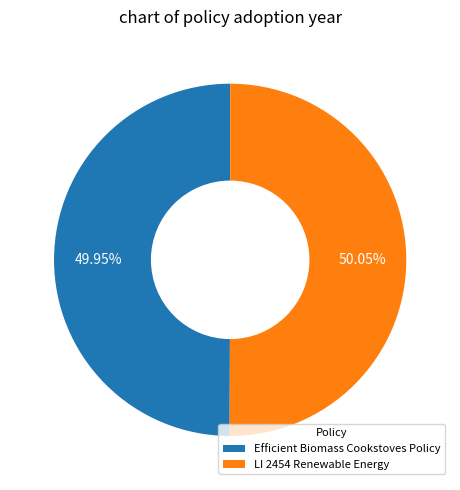

Approximately how many times larger is the value at Efficient Biomass Cookstoves Policy compared to LI 2454 Renewable Energy?

1.0